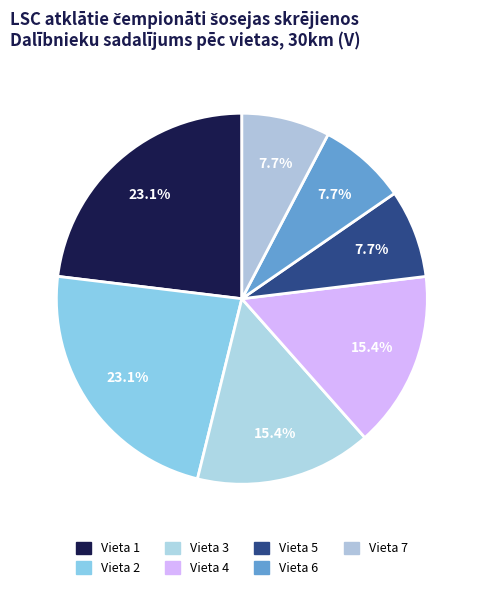

How many slices are in this pie chart?

7